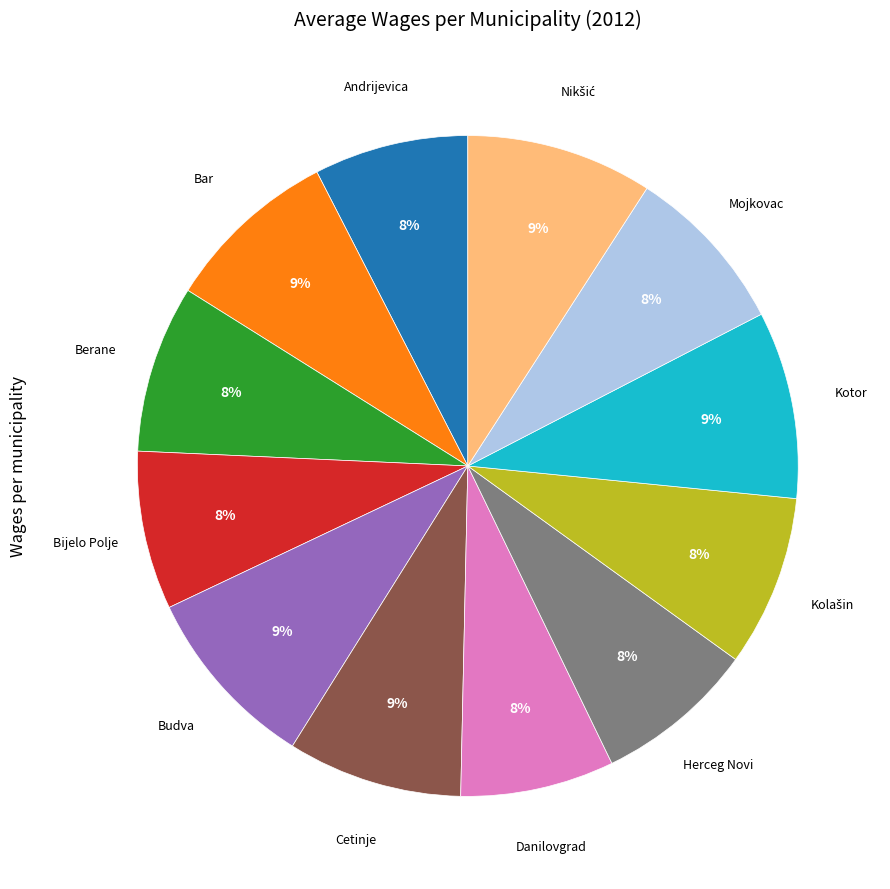

Is there a majority slice in this chart?

No